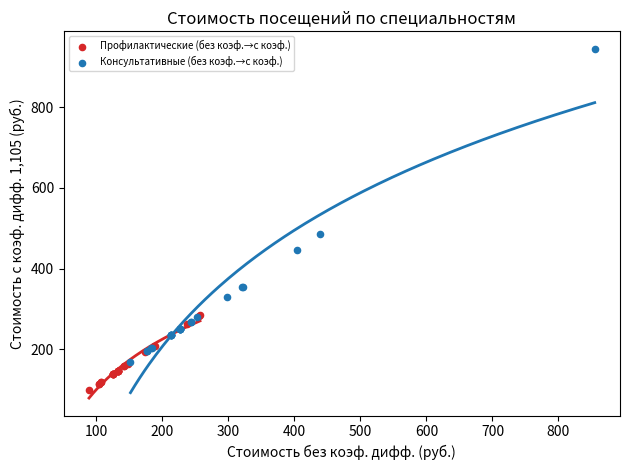

Which series contains the lowest Y value?

Профилактические (без коэф.→с коэф.)